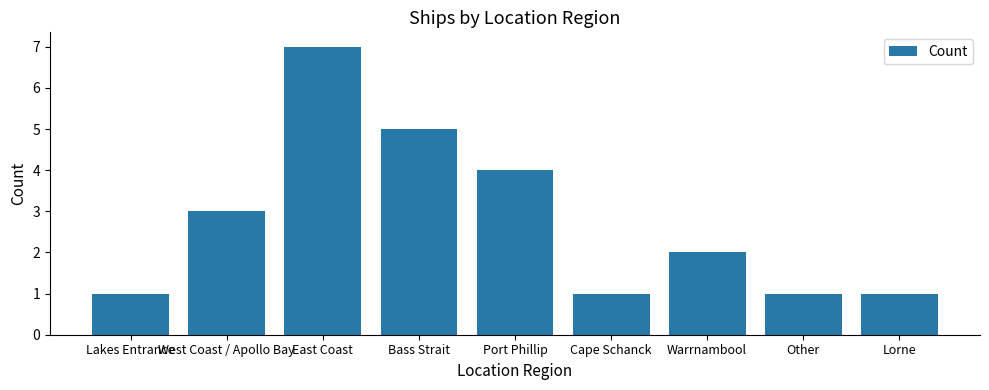

What is the average value?

3